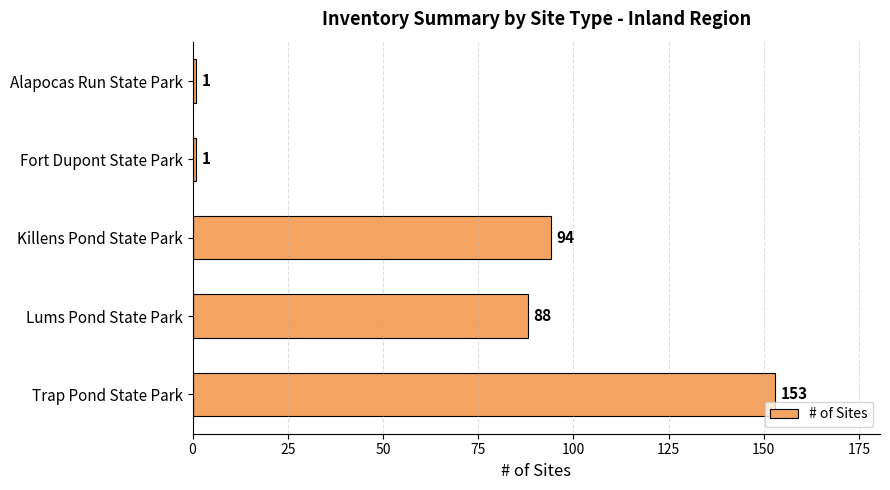

What is the difference between the values at Lums Pond State Park and Killens Pond State Park?

6